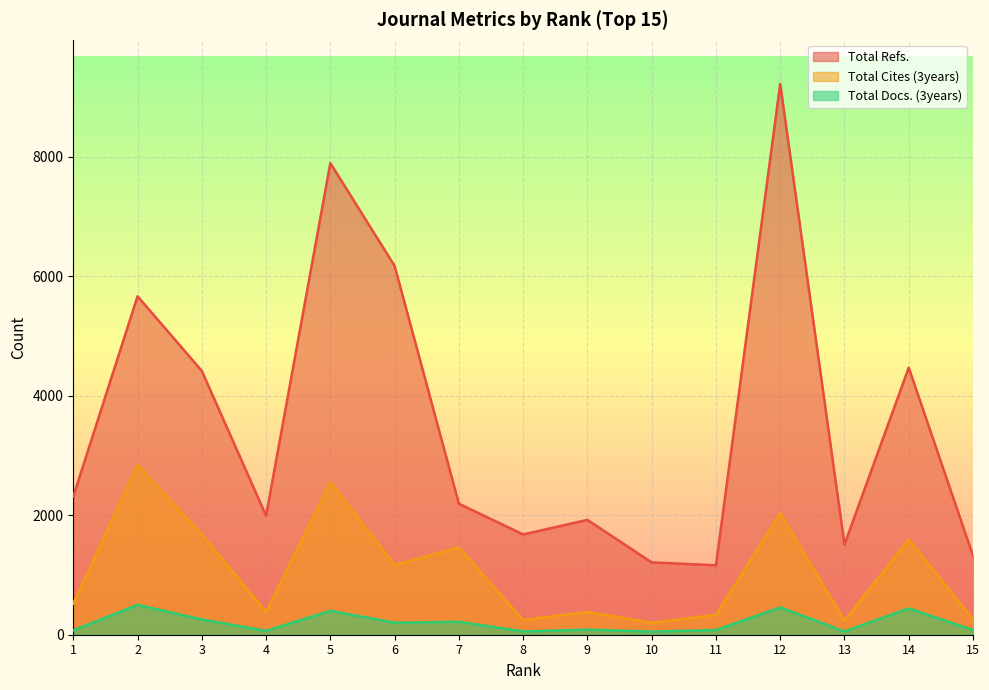

What is the average value of the Total Cites (3years) series?

1059